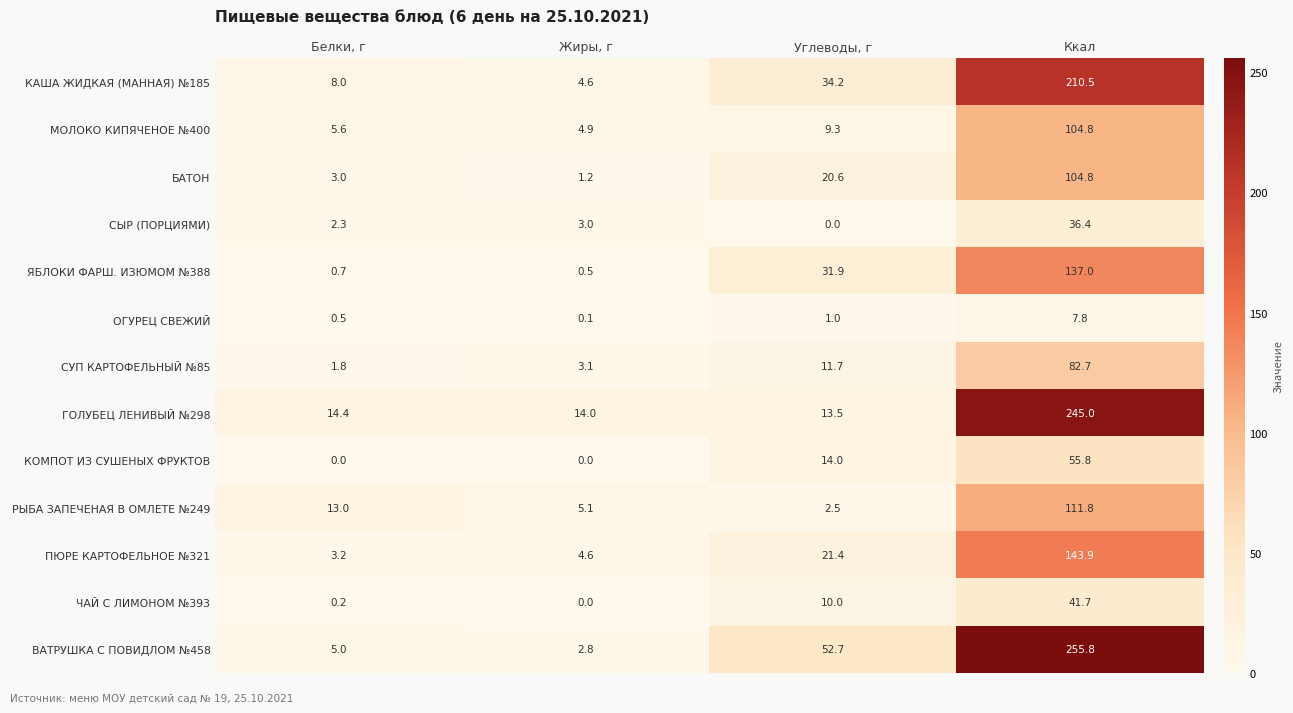

At which category is the sum across all series the highest?

Ккал